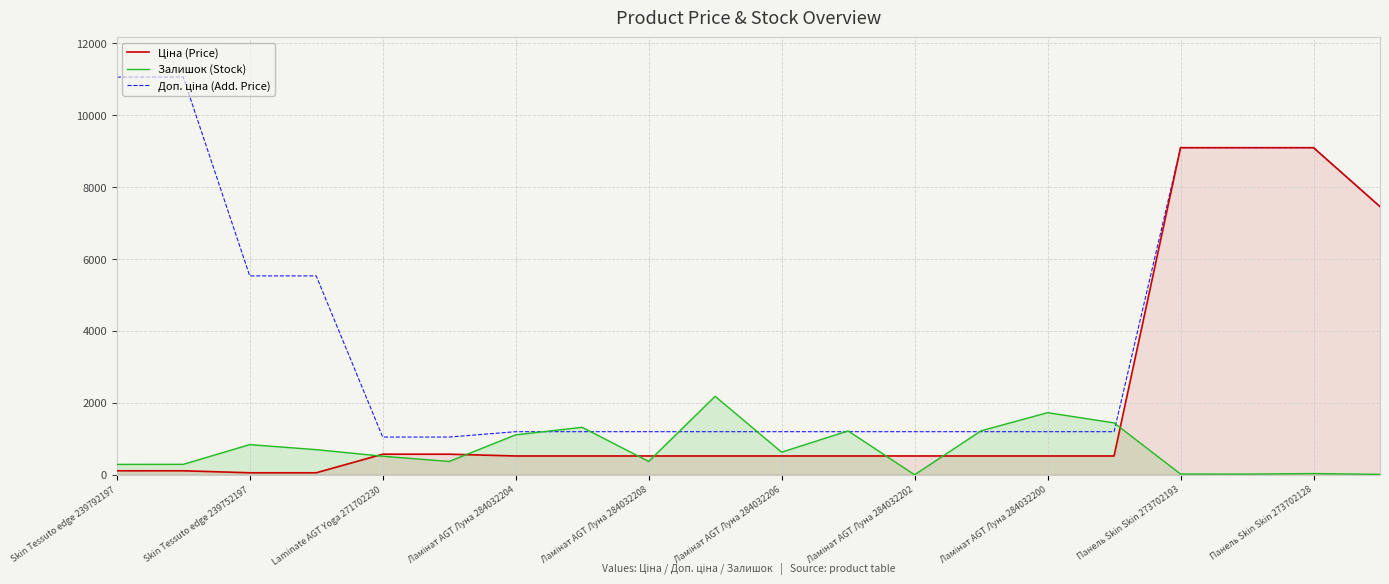

Does the chart display data point markers on the line(s)?

No